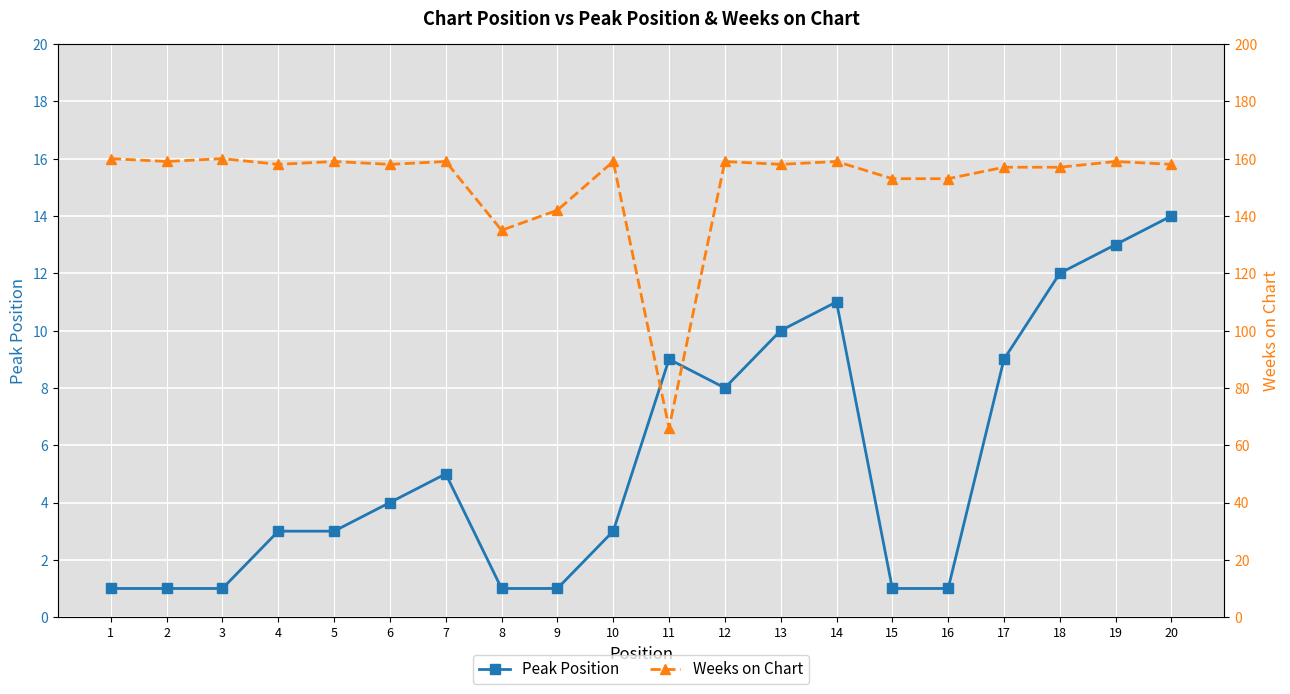

Reading left to right, transcribe all the data shown in this chart.

Peak Position: 1=1	2=1	3=1	4=3	5=3	6=4	7=5	8=1	9=1	10=3	11=9	12=8	13=10	14=11	15=1	16=1	17=9	18=12	19=13	20=14
Weeks on Chart: 1=160	2=159	3=160	4=158	5=159	6=158	7=159	8=135	9=142	10=159	11=66	12=159	13=158	14=159	15=153	16=153	17=157	18=157	19=159	20=158